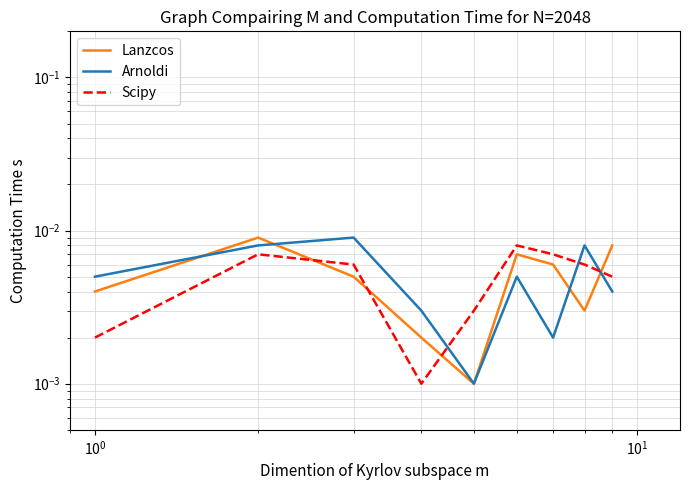

True or false: Lanzcos has a value of 0.0 at $\mathdefault{10^{-2}}$.

True